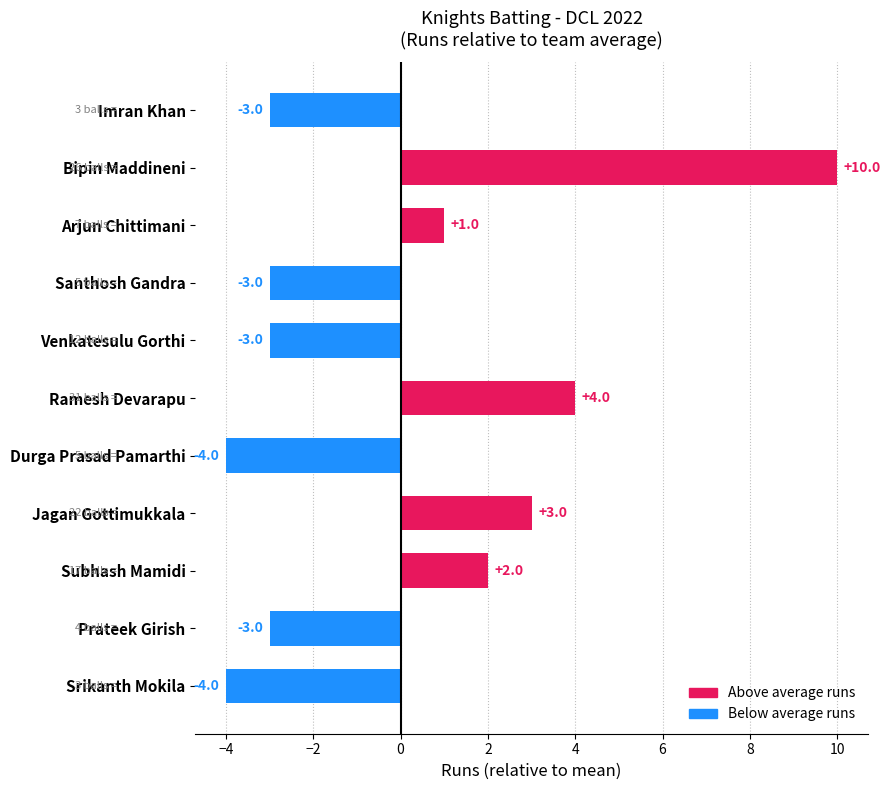

How many data points are above -3?

5